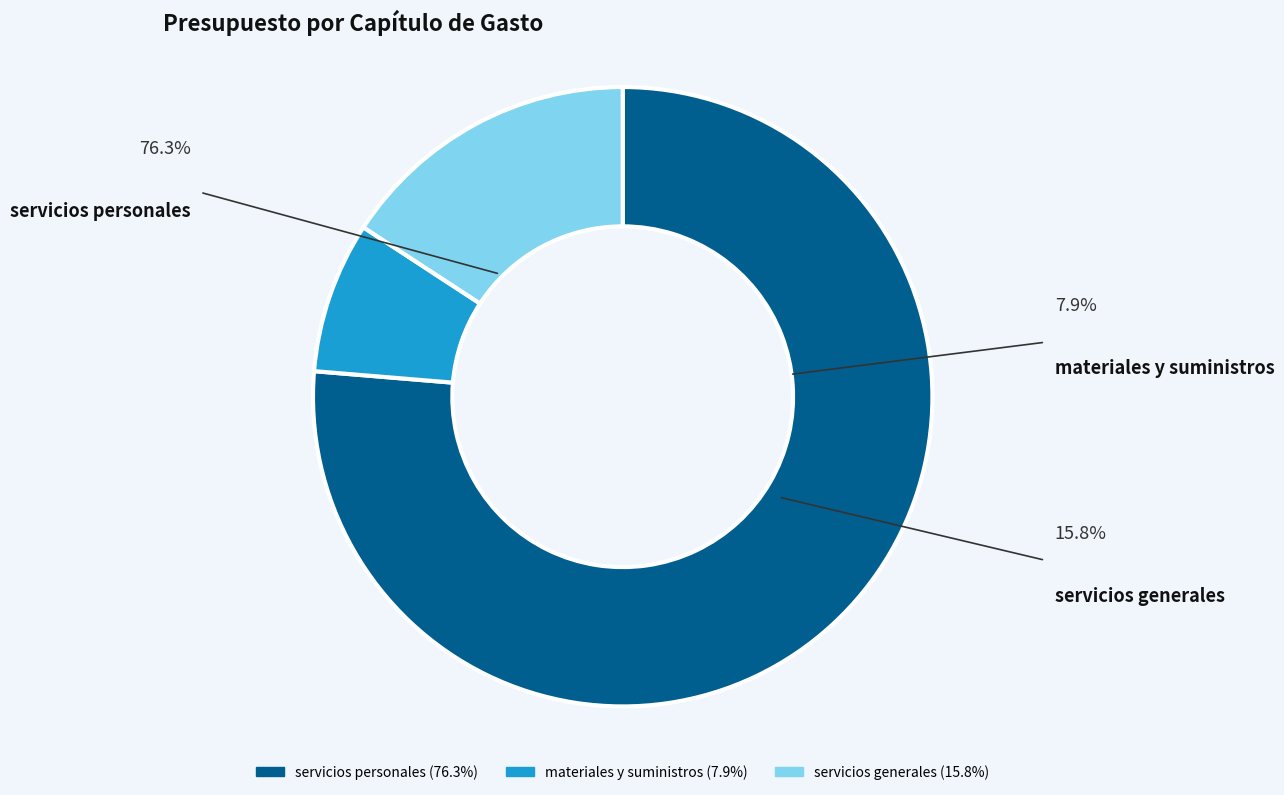

Which has a higher value, servicios personales or servicios generales?

servicios personales